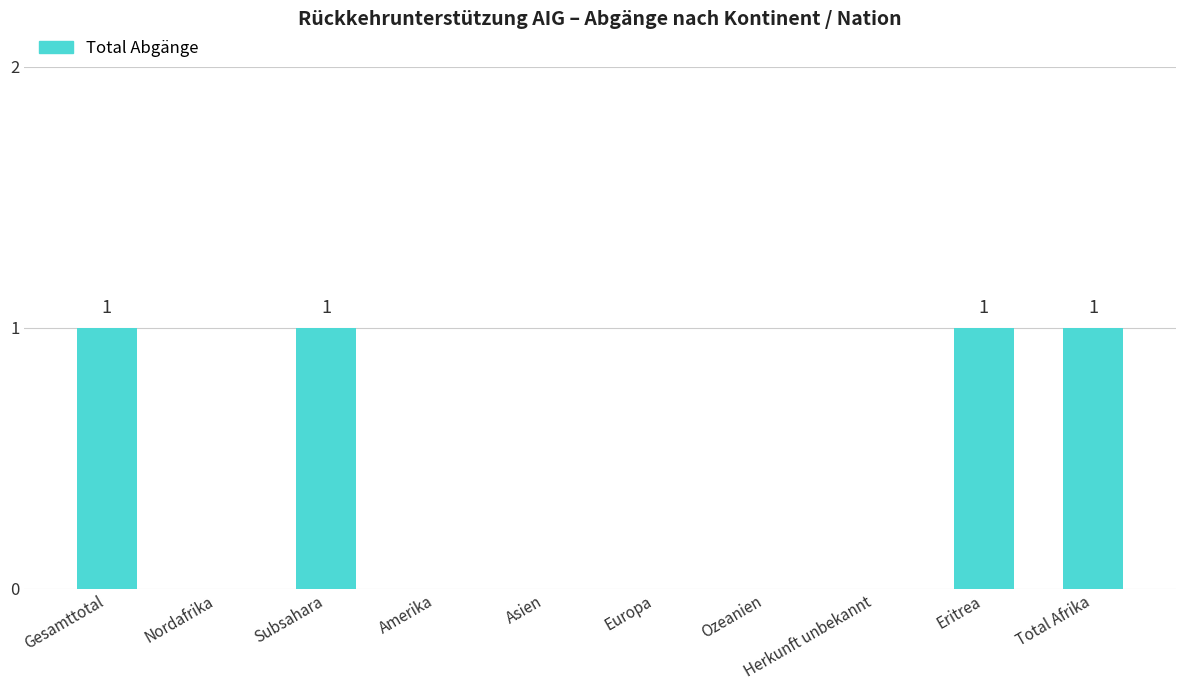

What is the sum of all values?

4